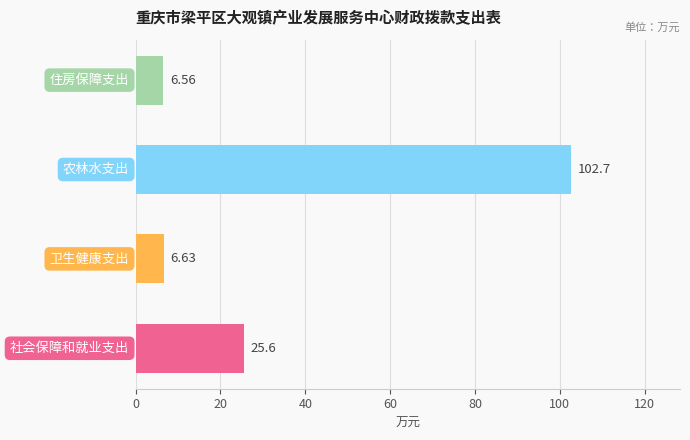

What is the average value?

35.4